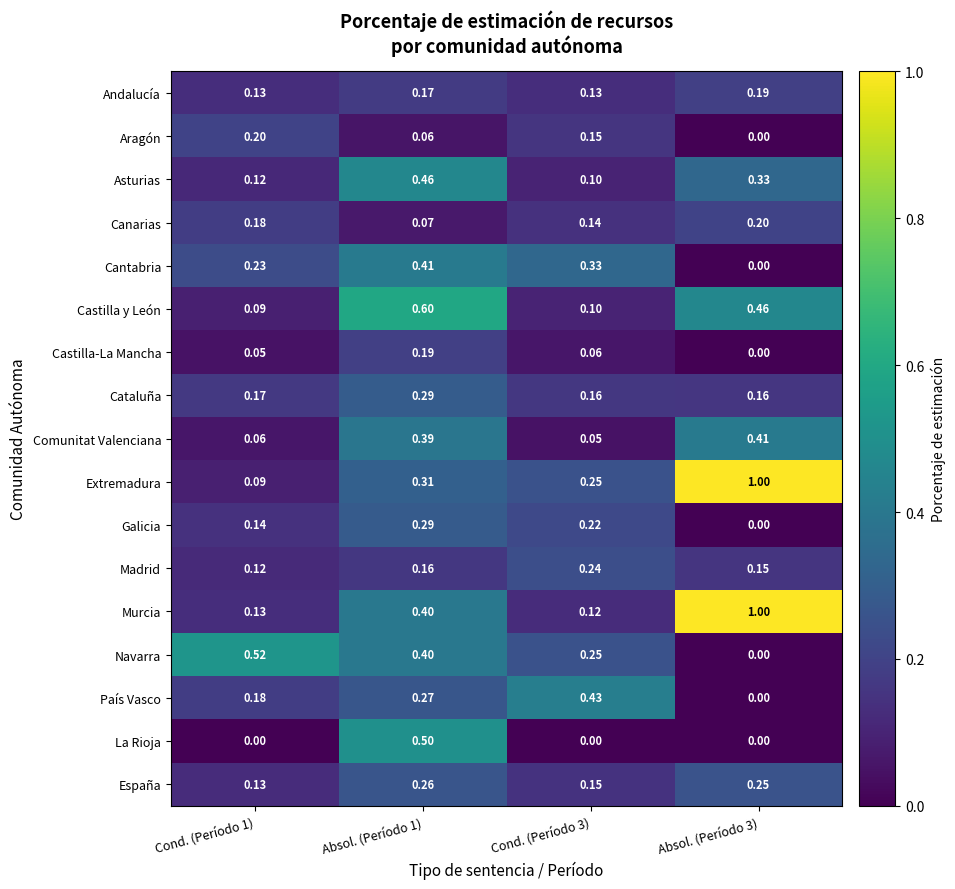

Is the value of Navarra at Cond. (Período 3) greater than the value of Aragón at Absol. (Período 1)?

Yes